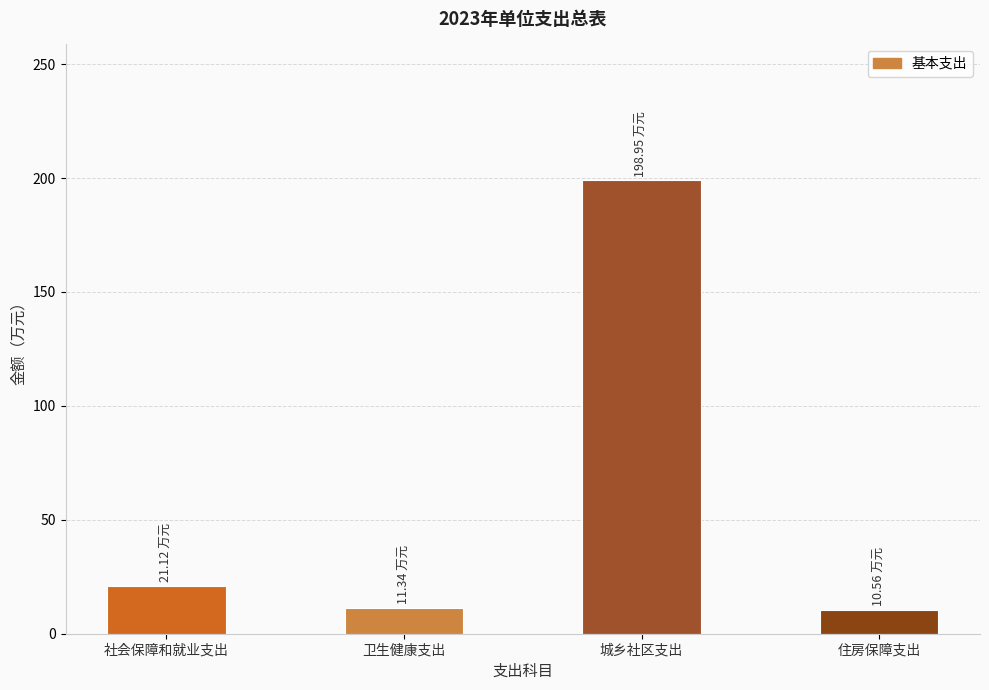

How many data points are above 21?

2